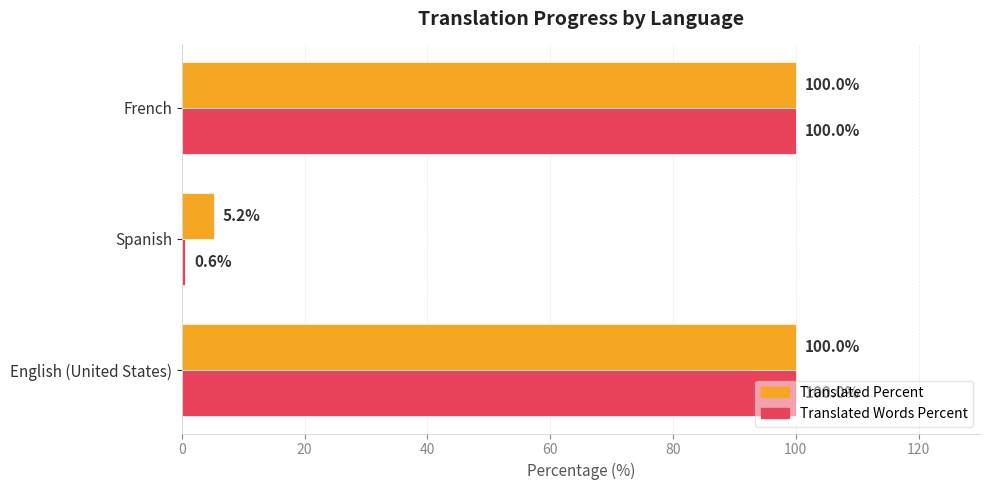

List the series in order of their overall mean, highest first.

Translated Percent, Translated Words Percent